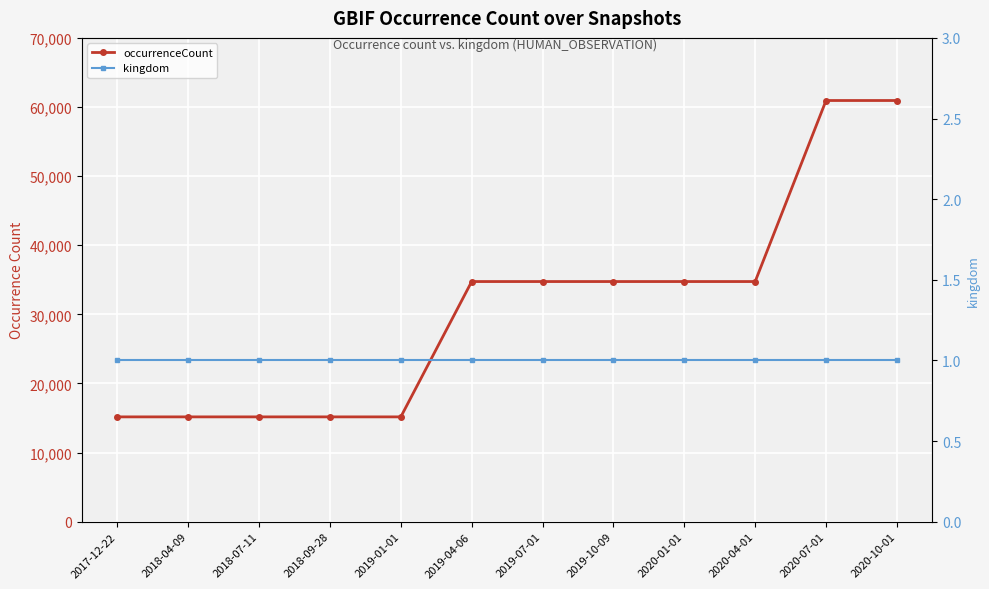

What is the approximate value of occurrenceCount at 2018-04-09?

15169